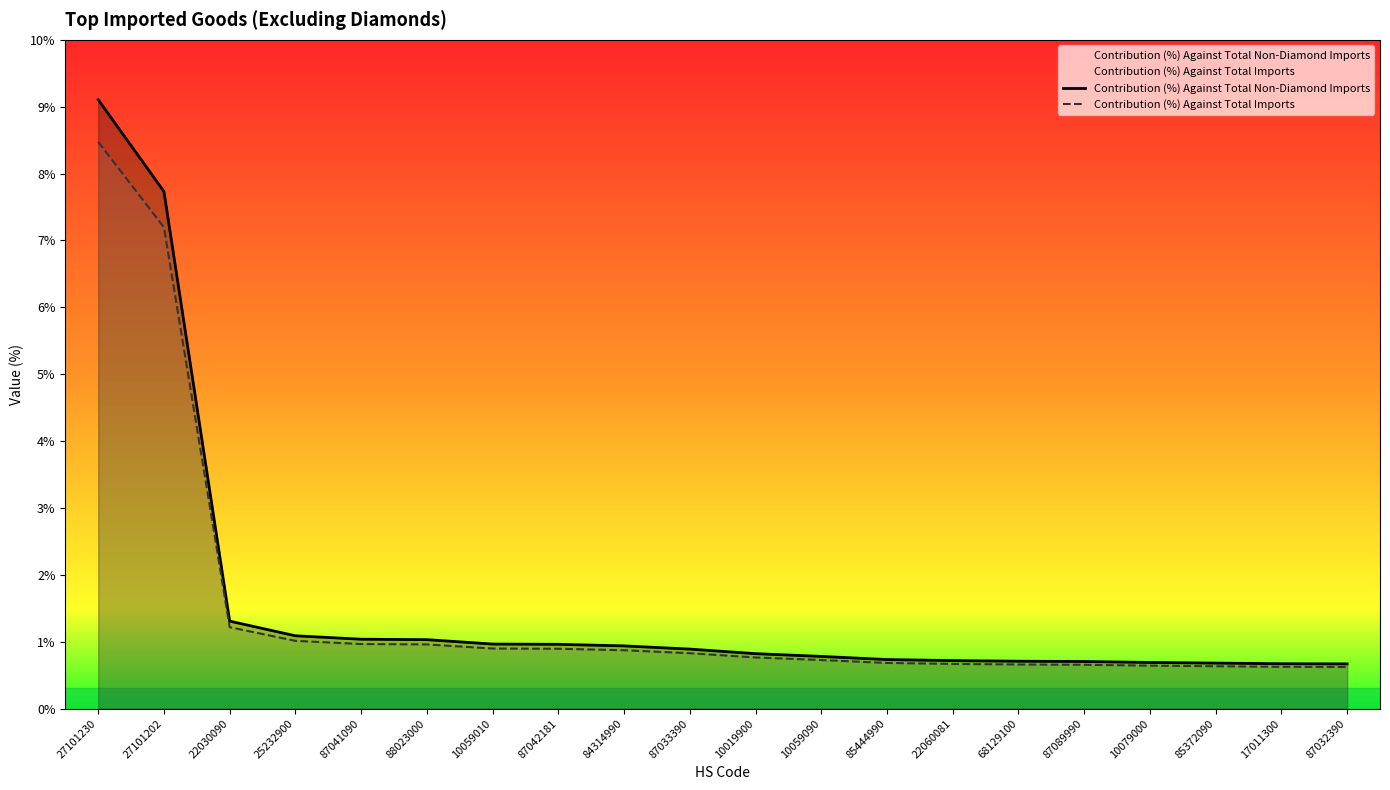

What is the smallest value displayed?

0.6